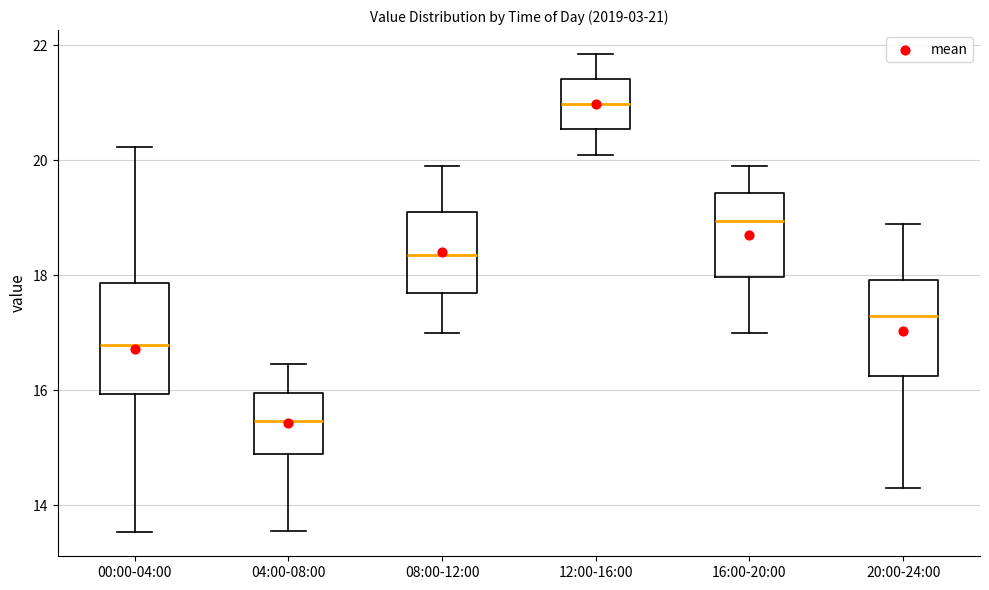

Which box has the lowest median line?

04:00-08:00